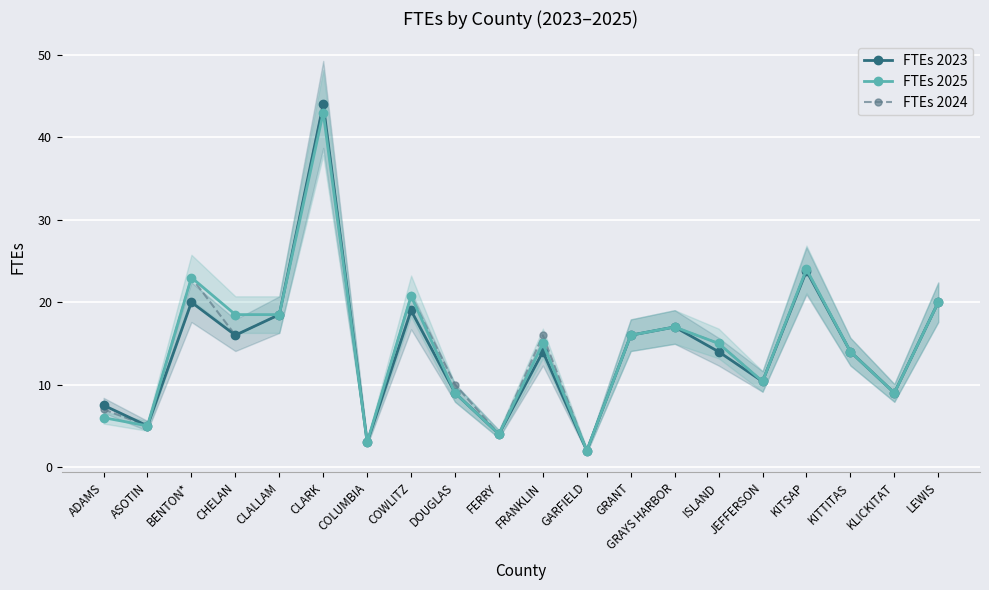

Is it true that FTEs 2025 equals 26.1 at GRAYS HARBOR?

False